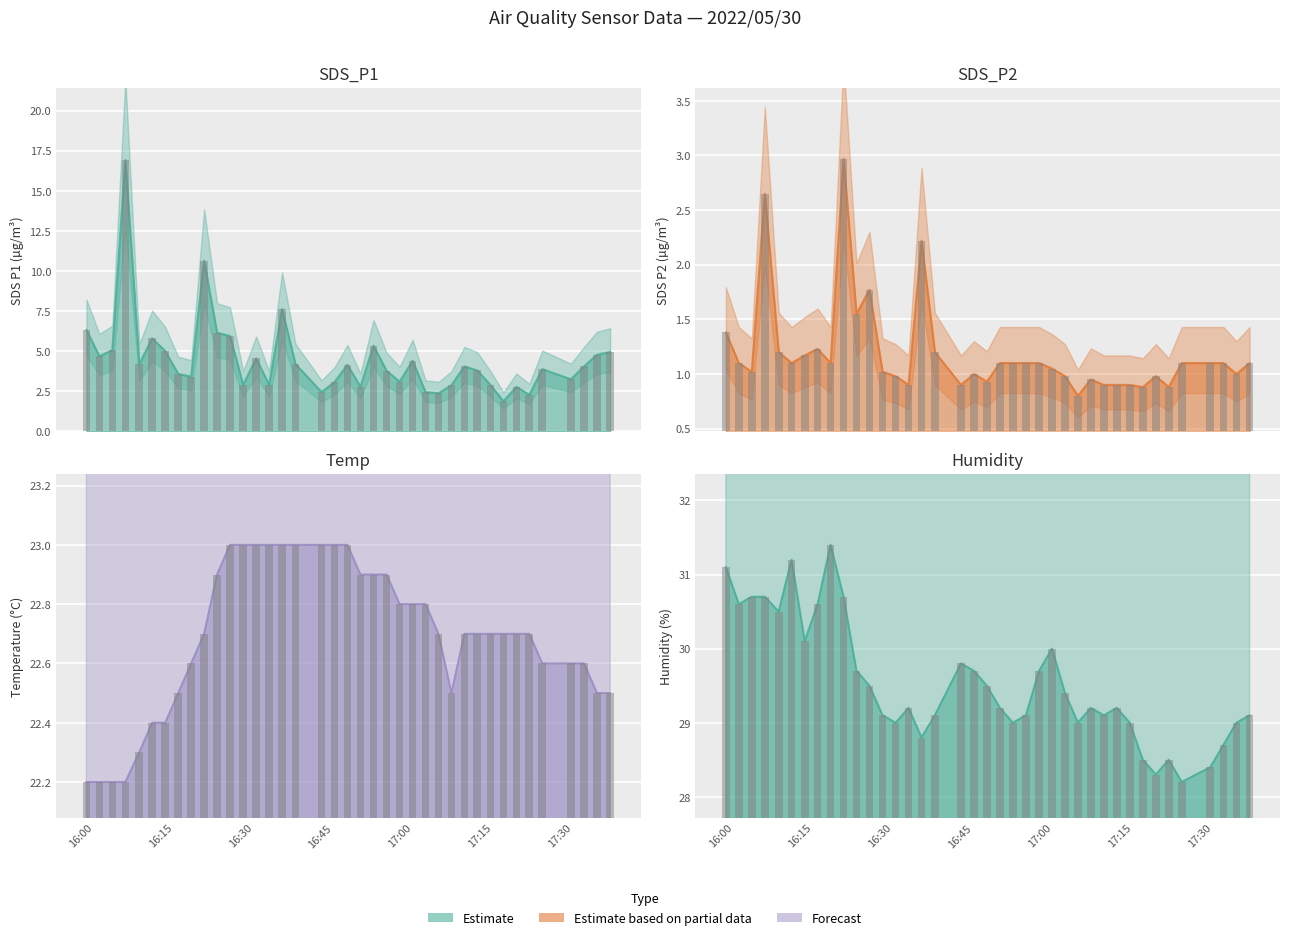

The Temp series shows 31.9 at 19. True or false?

False